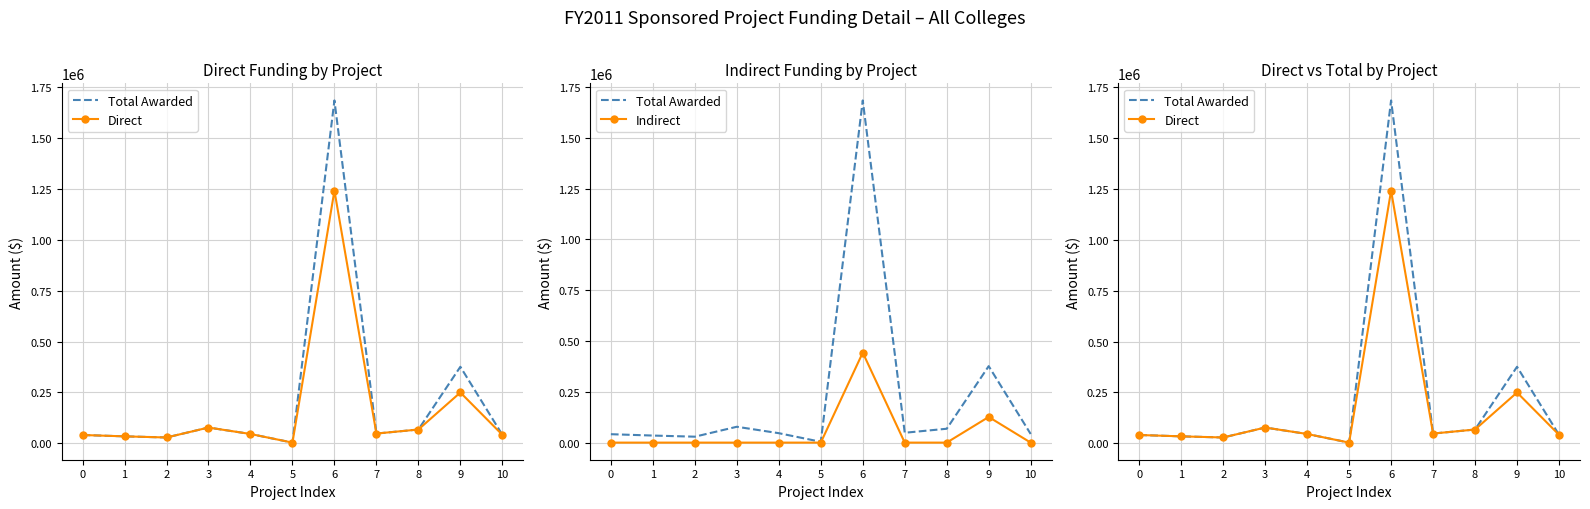

How many data points in Total Awarded are less than 46380?

5